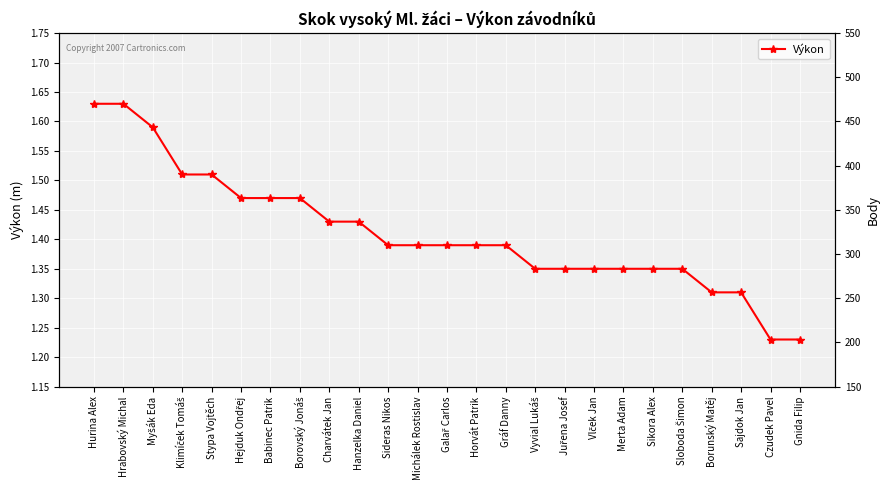

What value does the data have at Stypa Vojtěch?

1.5